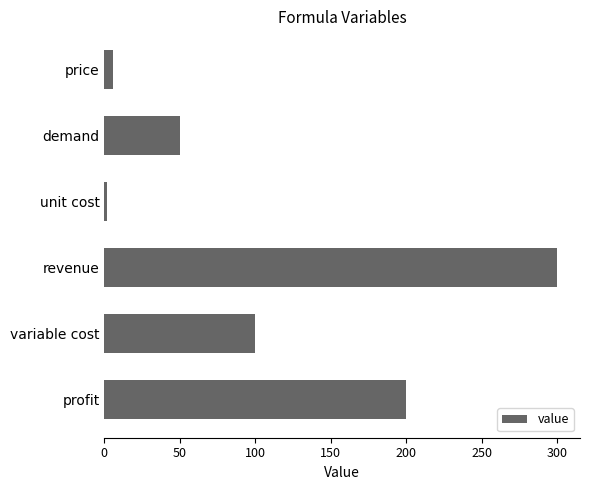

Between profit and unit cost, which is larger?

profit